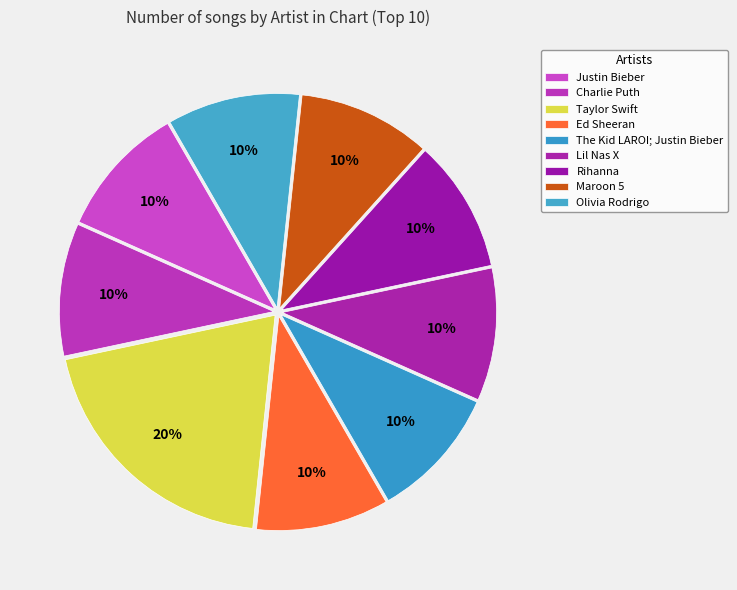

Count the number of slices in the pie.

9